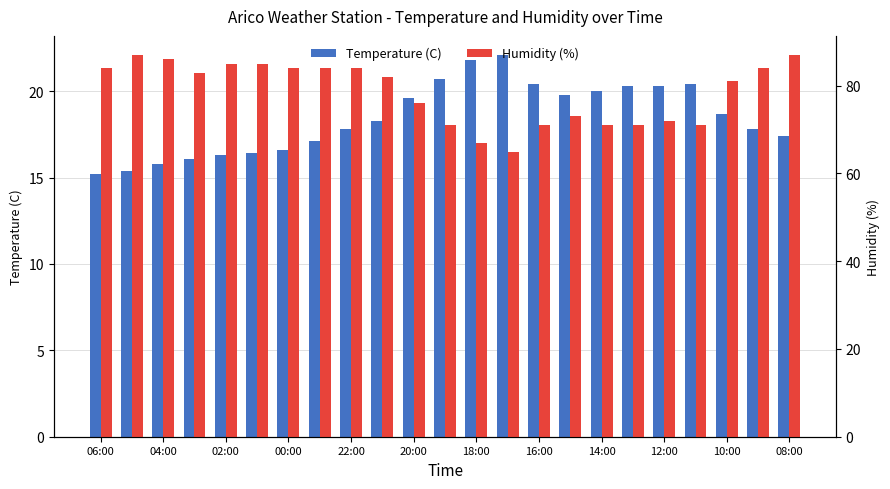

What is the difference between the maximum and minimum values in the Temperature (C) series?

6.9